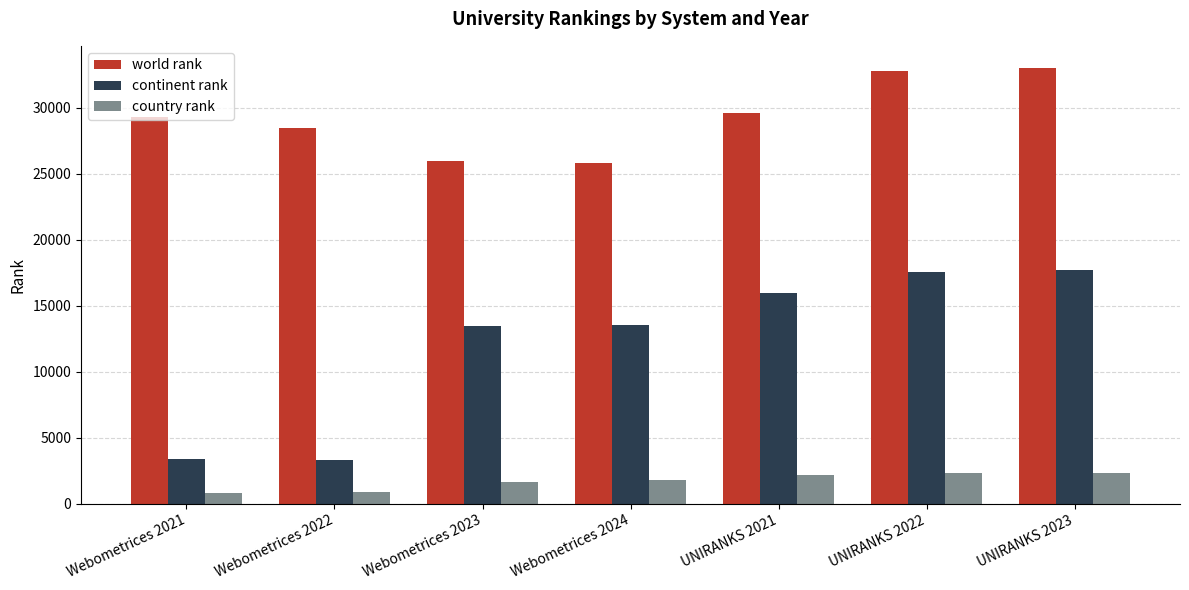

How many categories are shown in the chart?

7